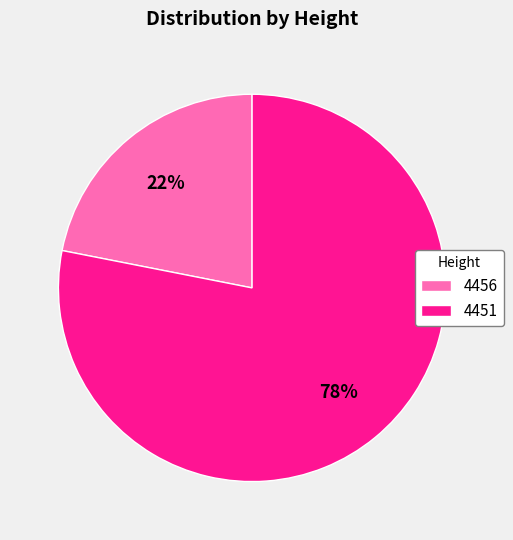

Is the sum of 4456 and 4451 greater than half?

Yes